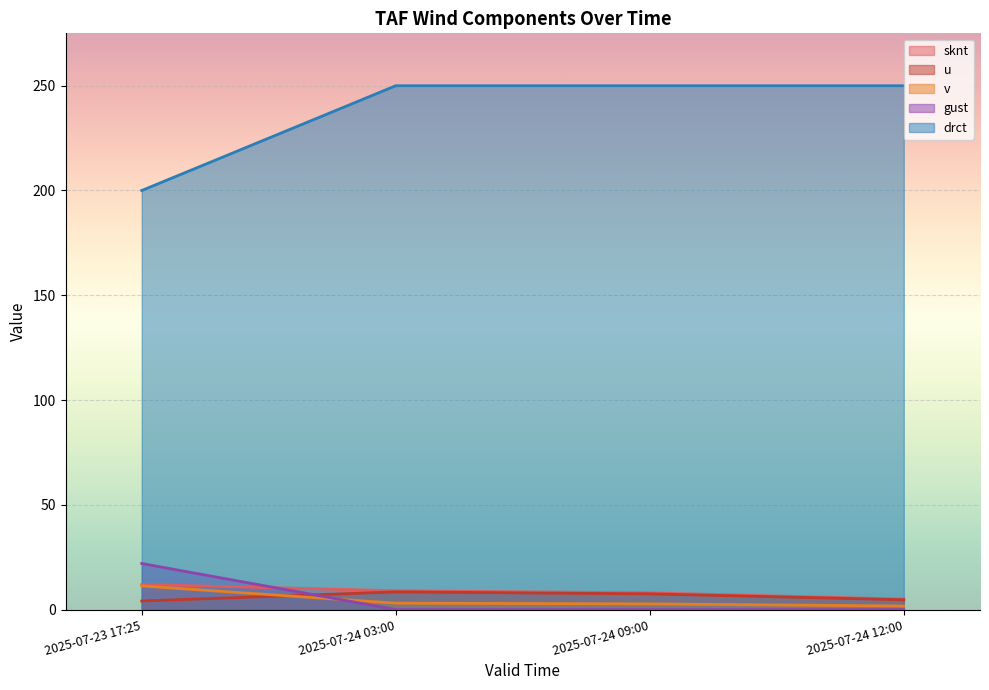

Reading left to right, extract all data points from this chart.

sknt: 2025-07-23 17:25=12.0	2025-07-24 03:00=9.0	2025-07-24 09:00=8.0	2025-07-24 12:00=5.0
u: 2025-07-23 17:25=4.1	2025-07-24 03:00=8.5	2025-07-24 09:00=7.5	2025-07-24 12:00=4.7
v: 2025-07-23 17:25=11.3	2025-07-24 03:00=3.1	2025-07-24 09:00=2.7	2025-07-24 12:00=1.7
gust: 2025-07-23 17:25=22.0	2025-07-24 03:00=0.0	2025-07-24 09:00=0.0	2025-07-24 12:00=0.0
drct: 2025-07-23 17:25=200.0	2025-07-24 03:00=250.0	2025-07-24 09:00=250.0	2025-07-24 12:00=250.0